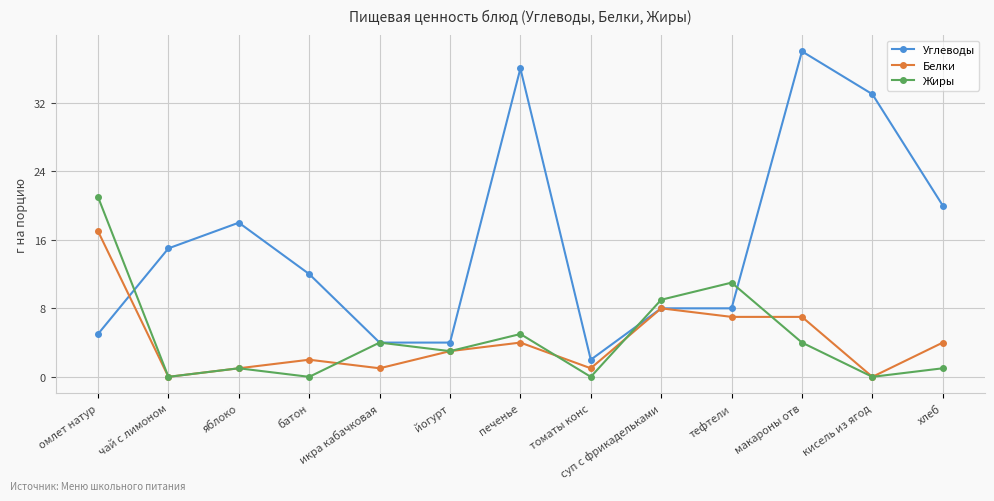

Reading left to right, transcribe all the data shown in this chart.

Углеводы: 5	15	18	12	4	4	36	2	8	8	38	33	20
Белки: 17	0	1	2	1	3	4	1	8	7	7	0	4
Жиры: 21	0	1	0	4	3	5	0	9	11	4	0	1